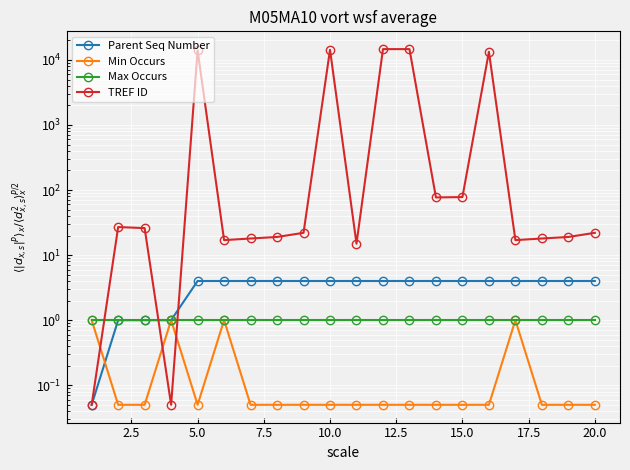

Rank the series by their maximum value, from highest to lowest.

TREF ID, Parent Seq Number, Min Occurs, Max Occurs